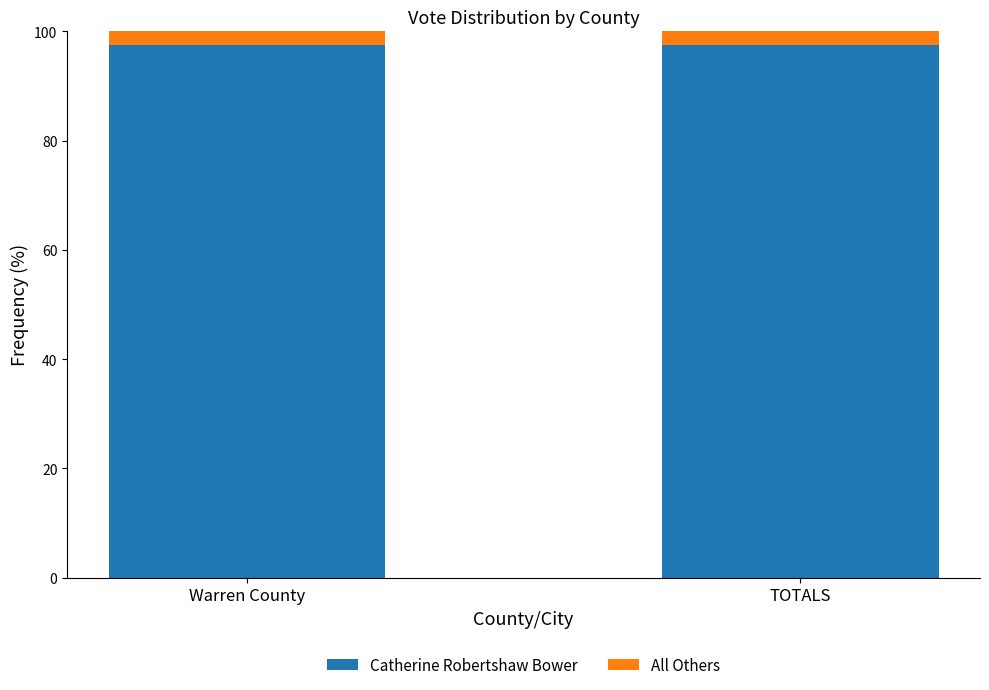

Is it true that Catherine Robertshaw Bower equals 49.8 at TOTALS?

False